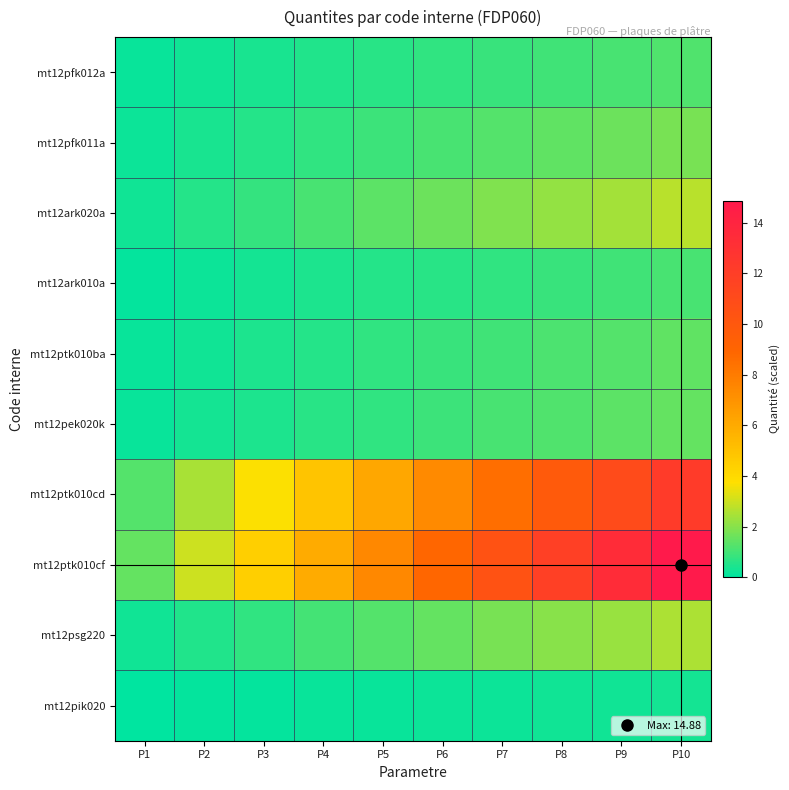

Which series has the largest range (max minus min)?

mt12ptk010cf